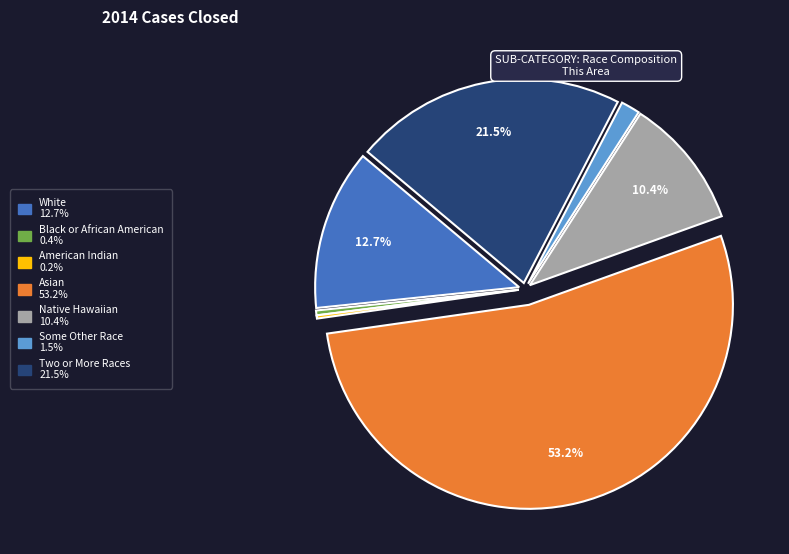

Does any single category account for the majority?

Yes